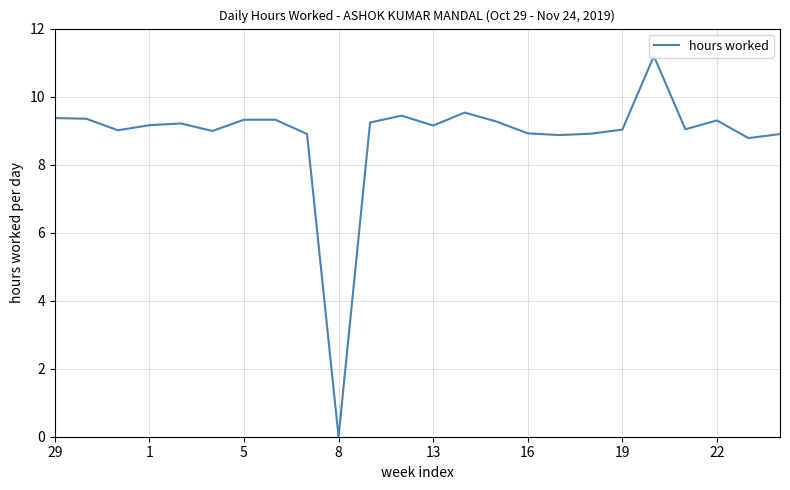

What is the difference between the maximum and minimum values?

11.2